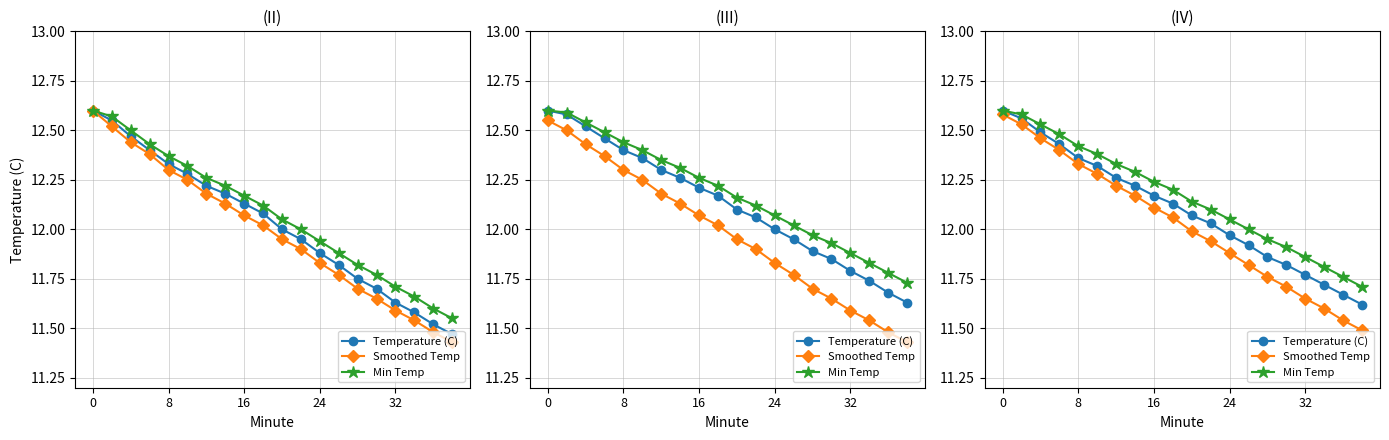

True or false: Min Temp and Temperature (C) intersect in this chart.

False